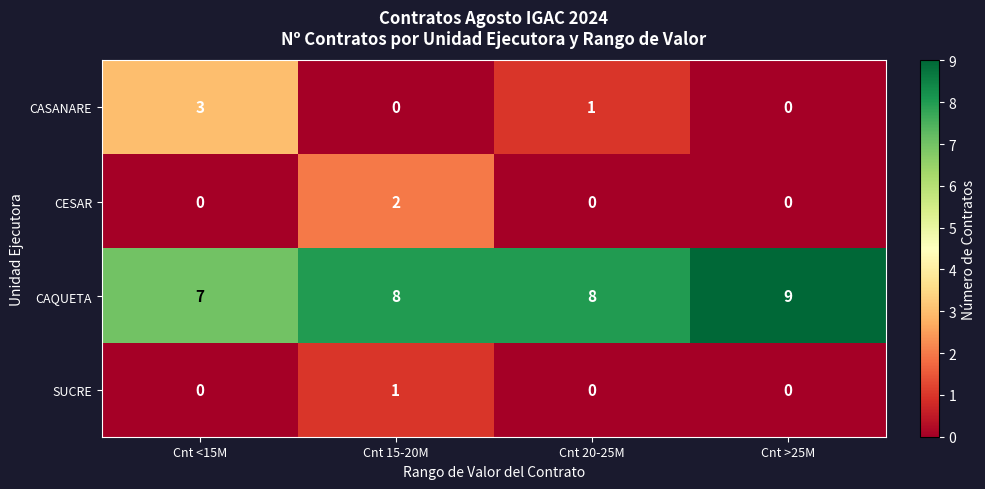

Rank the series by their maximum value, from highest to lowest.

CAQUETA, CASANARE, CESAR, SUCRE